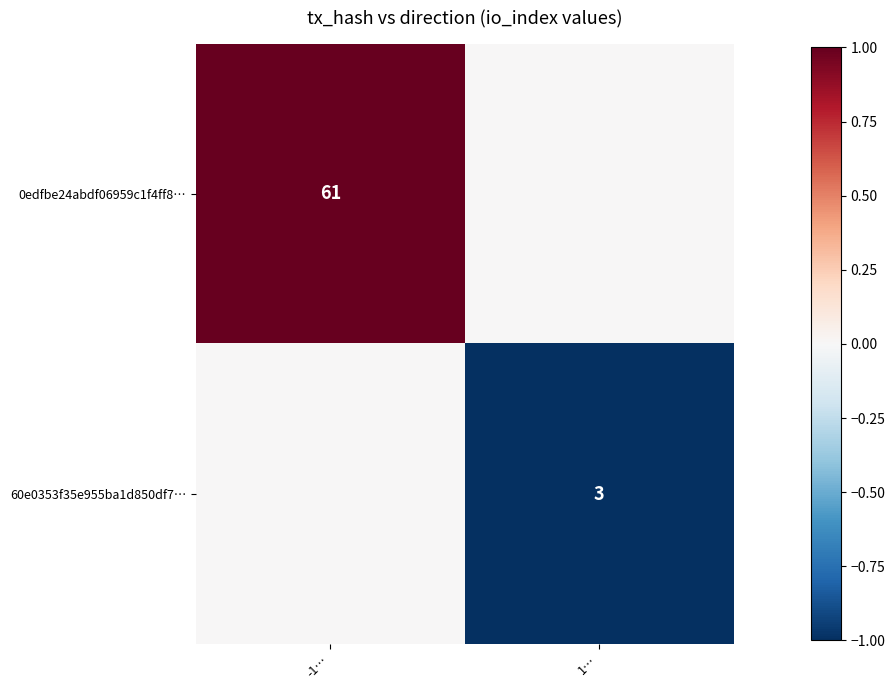

True or false: 0edfbe24abdf06959c1f4ff8… has a value of 36 at -1….

False